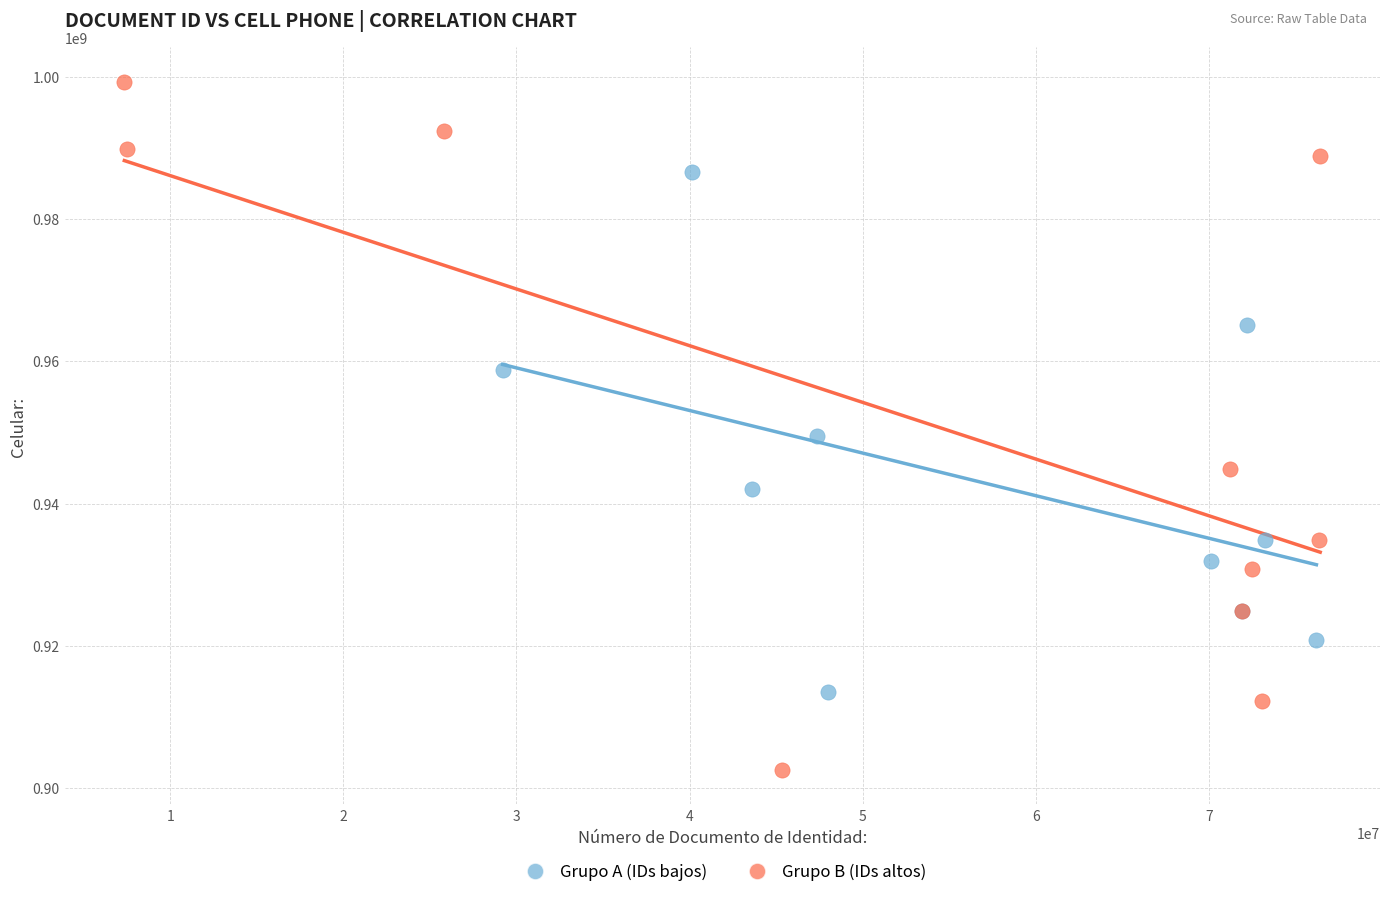

Which series contains the lowest Y value?

Grupo B (IDs altos)